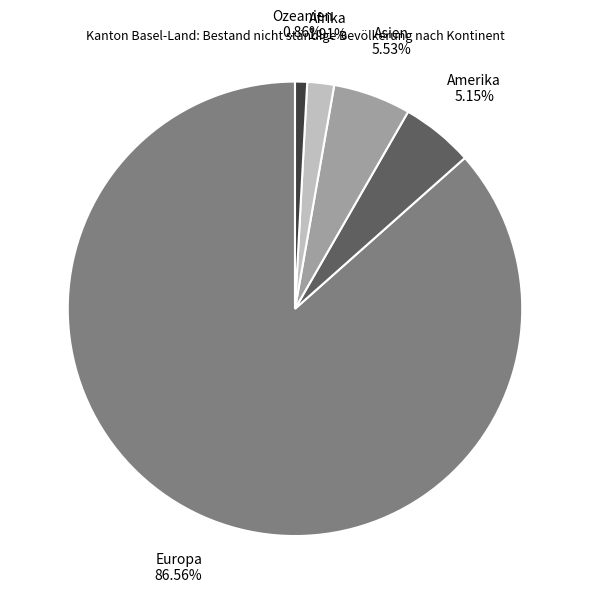

Is there any slice that represents more than half of the pie?

Yes